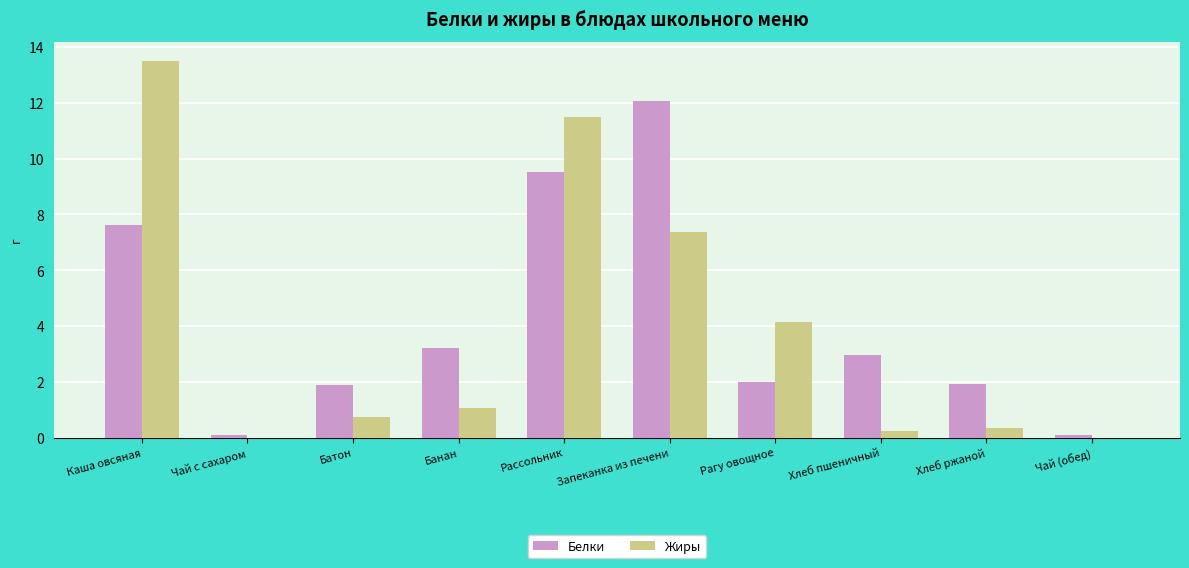

Count the number of categories in the chart.

10